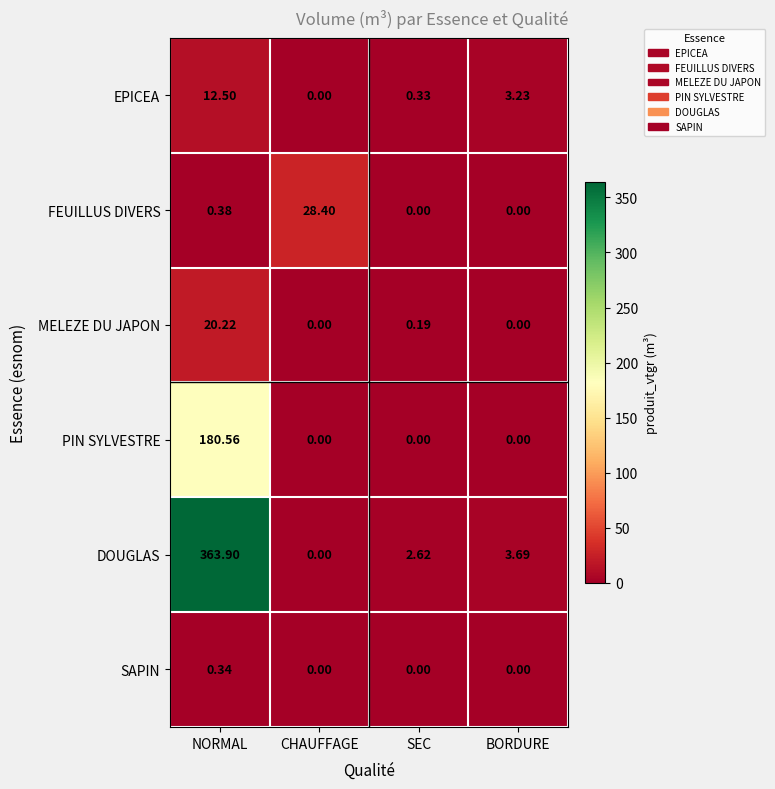

Rank the series by their maximum value, from lowest to highest.

SAPIN, EPICEA, MELEZE DU JAPON, FEUILLUS DIVERS, PIN SYLVESTRE, DOUGLAS